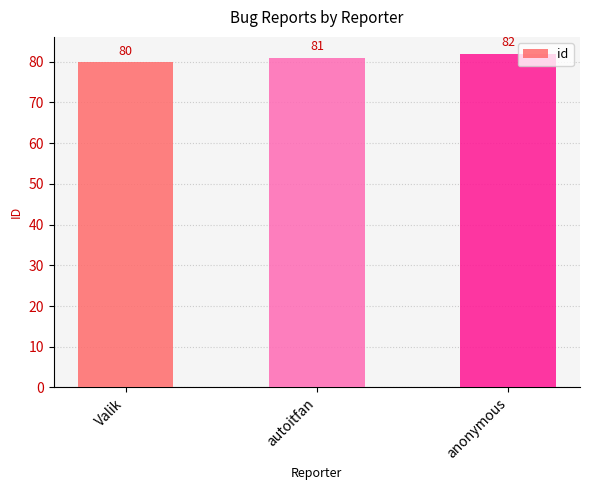

Reading left to right, extract all data points from this chart.

80	81	82